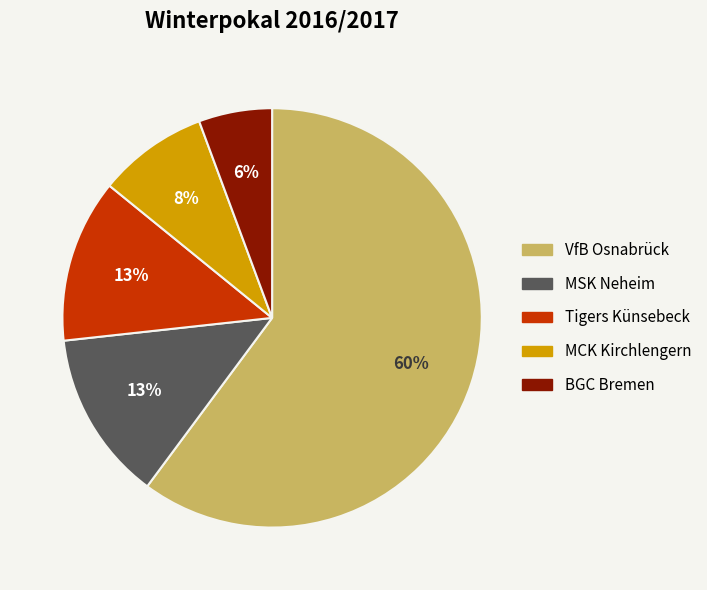

To the nearest percent, what is the difference between the largest and smallest slice percentages?

54%